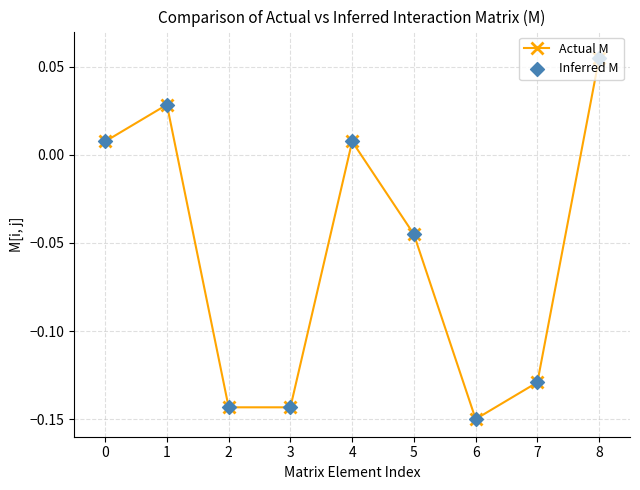

Which has a higher value, 3 or 4?

4